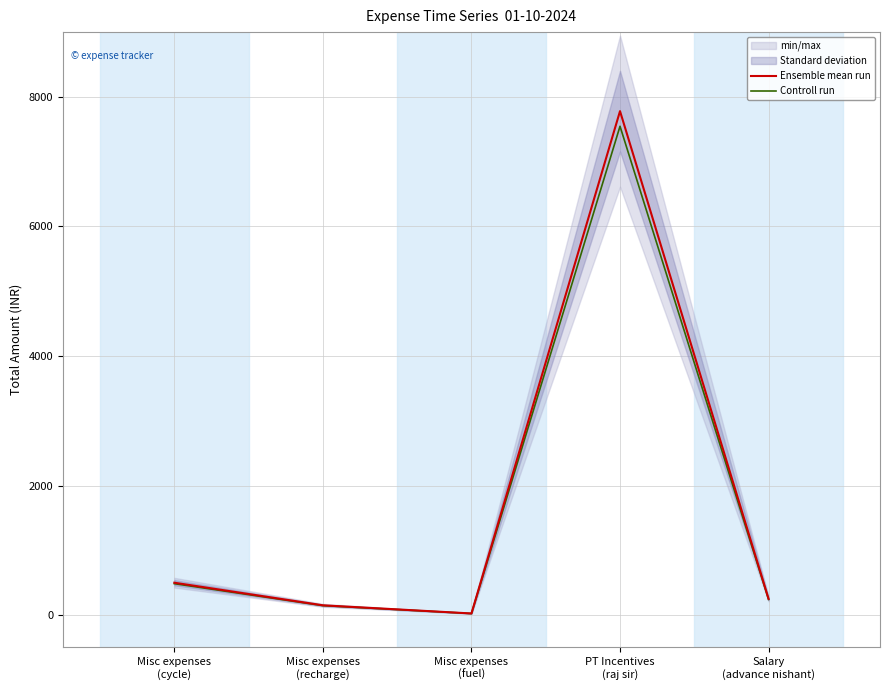

What is the value of the Controll run point at the 5th from the left?

242.5